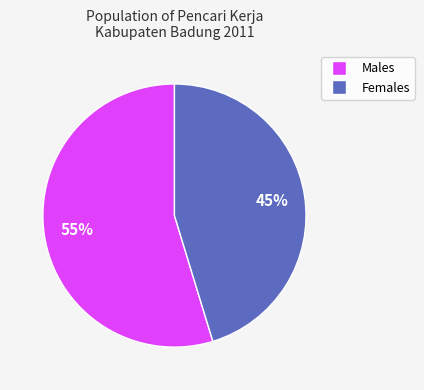

Is there any slice that represents more than half of the pie?

Yes